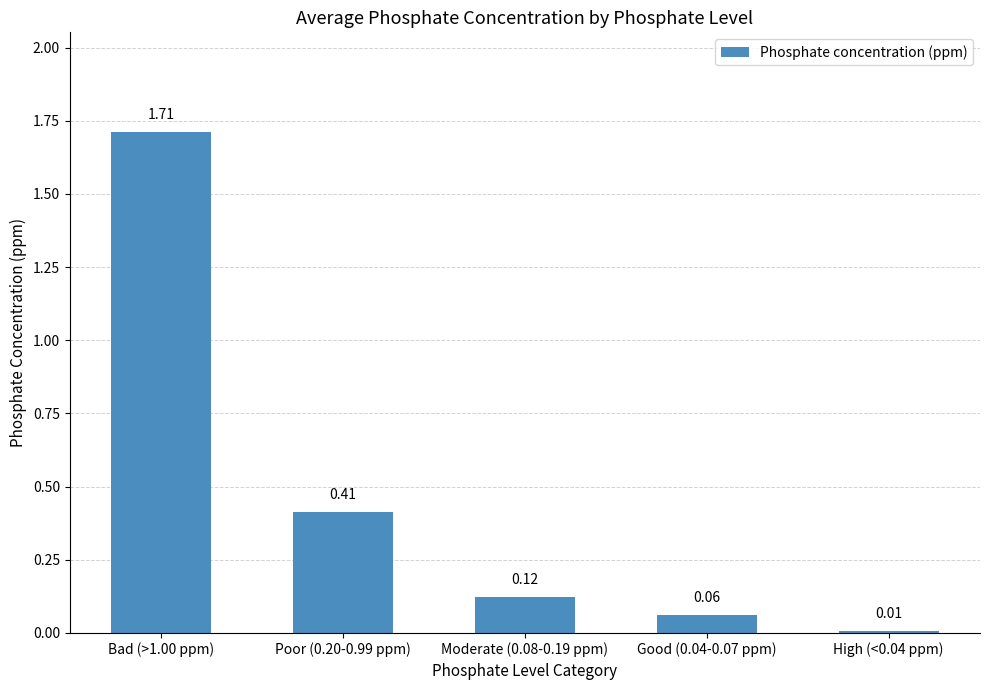

What is the sum of all values?

2.3